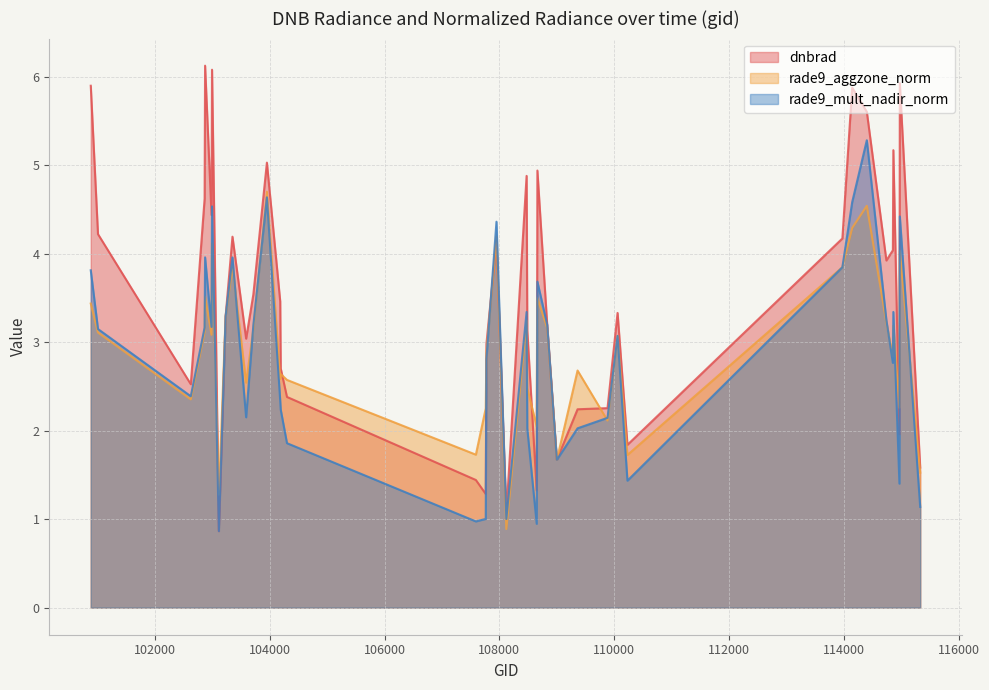

At how many categories does at least one series exceed 2?

34